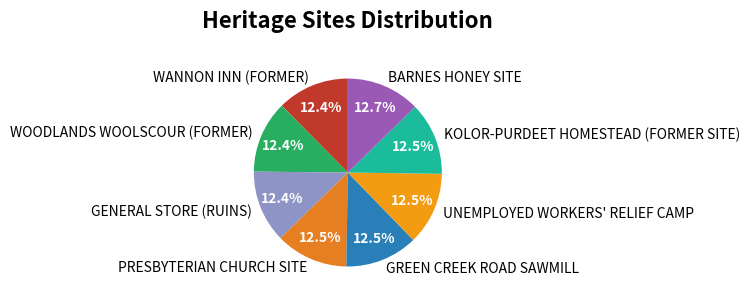

Does any single category account for the majority?

No